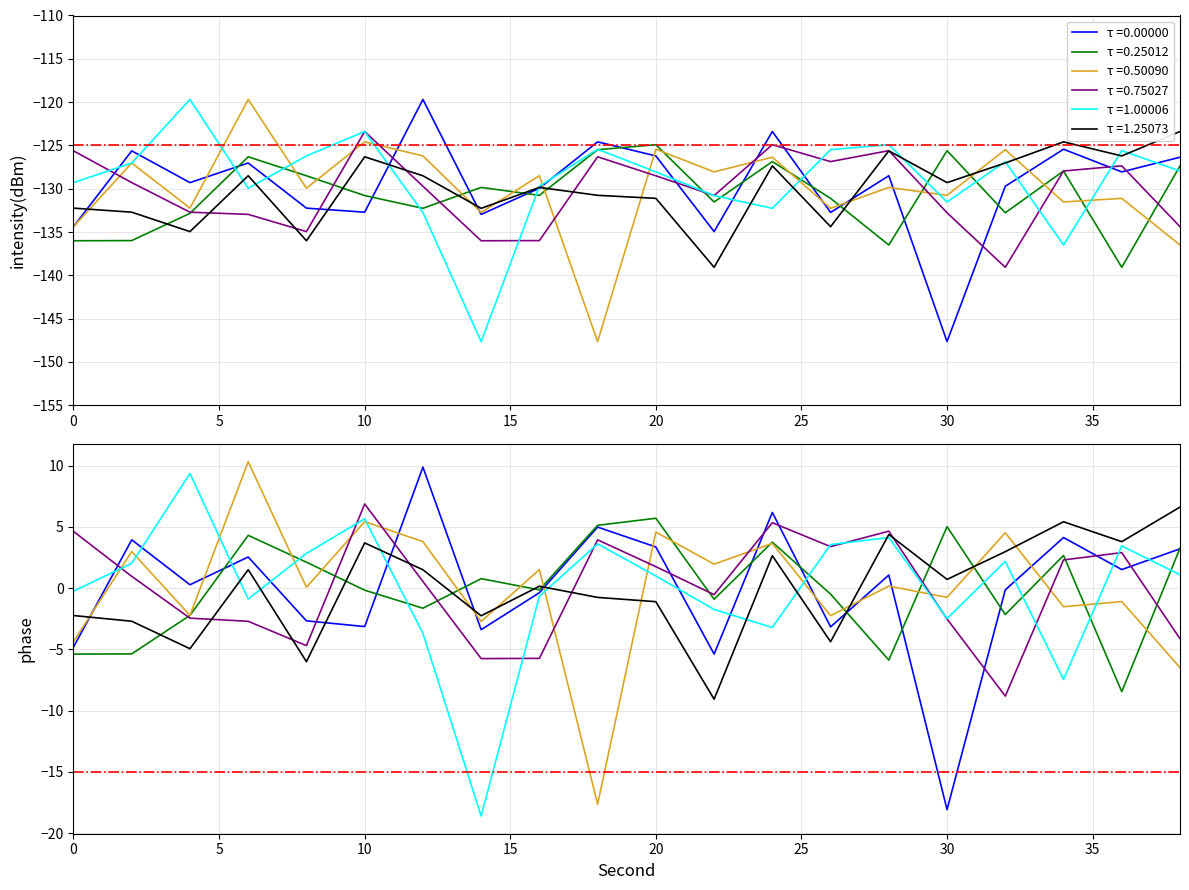

Is it true that s=30 equals -125.6 at 28?

True